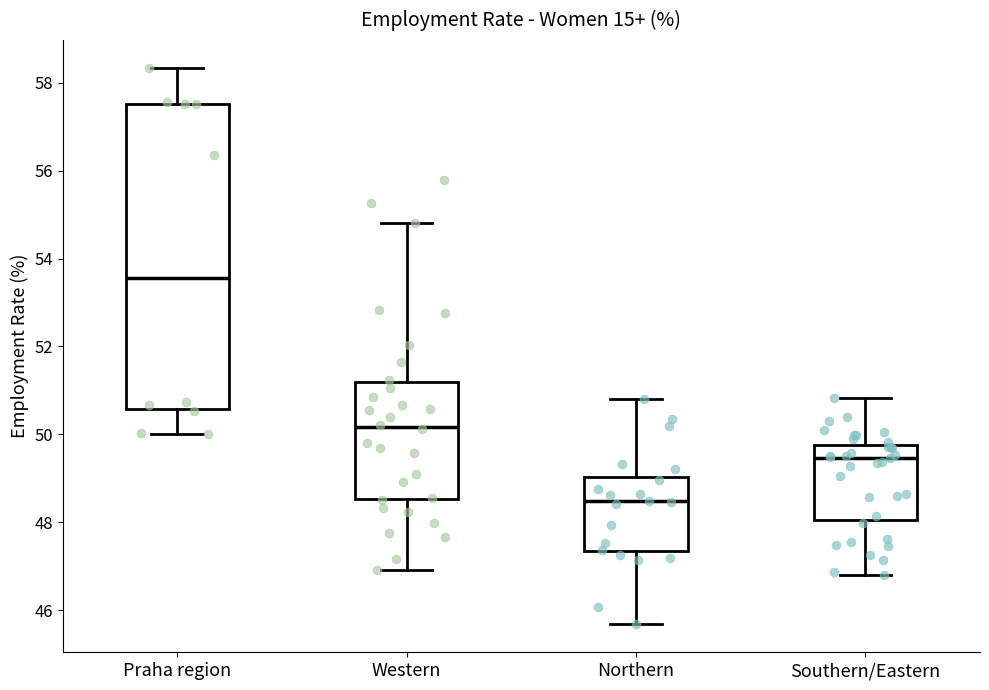

Reading left to right, transcribe this box plot: for each box, give where its median line is, the range the box spans, and where its two whiskers end, as read against the y-axis. The values are not printed on the chart, so give them approximately, as read against the axis.

Praha region: median 53.6, box 50.6 to 57.6, whiskers 50.0 to 58.4
Western: median 50.2, box 48.6 to 51.2, whiskers 47.0 to 54.8
Northern: median 48.4, box 47.4 to 49.0, whiskers 45.6 to 50.8
Southern/Eastern: median 49.4, box 48.0 to 49.8, whiskers 46.8 to 50.8